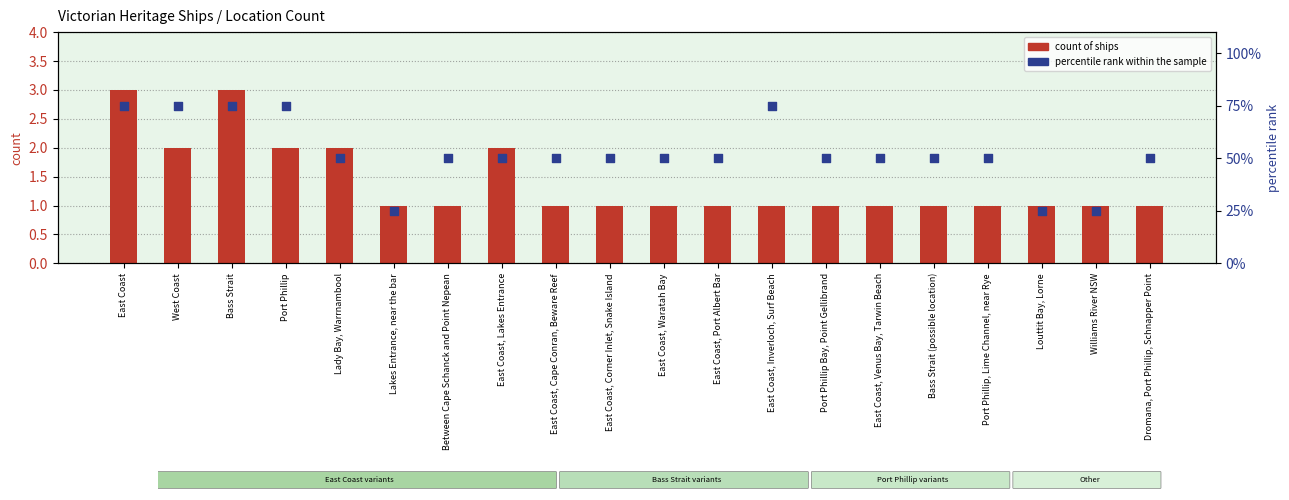

Which series has the largest total across all categories?

percentile rank within the sample